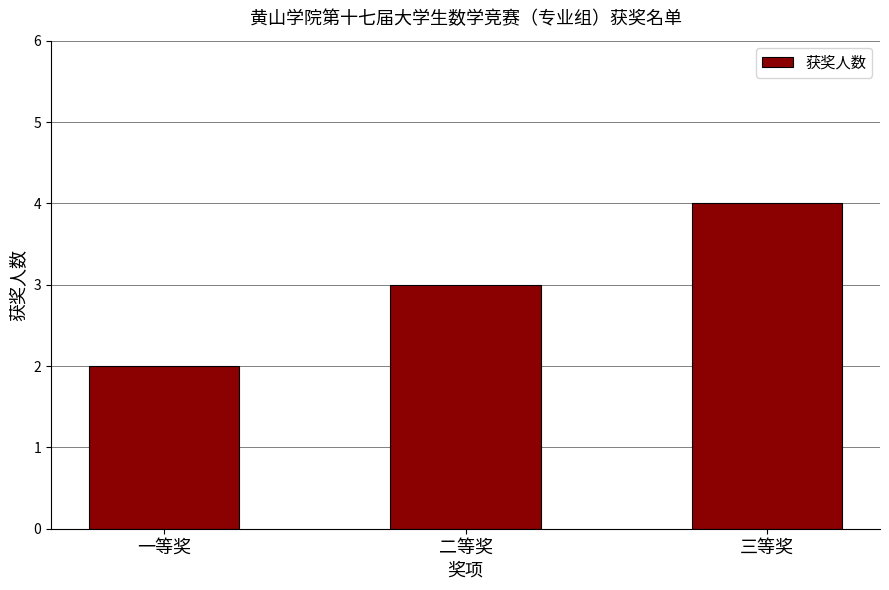

What is the change in value from 二等奖 to 三等奖?

+1